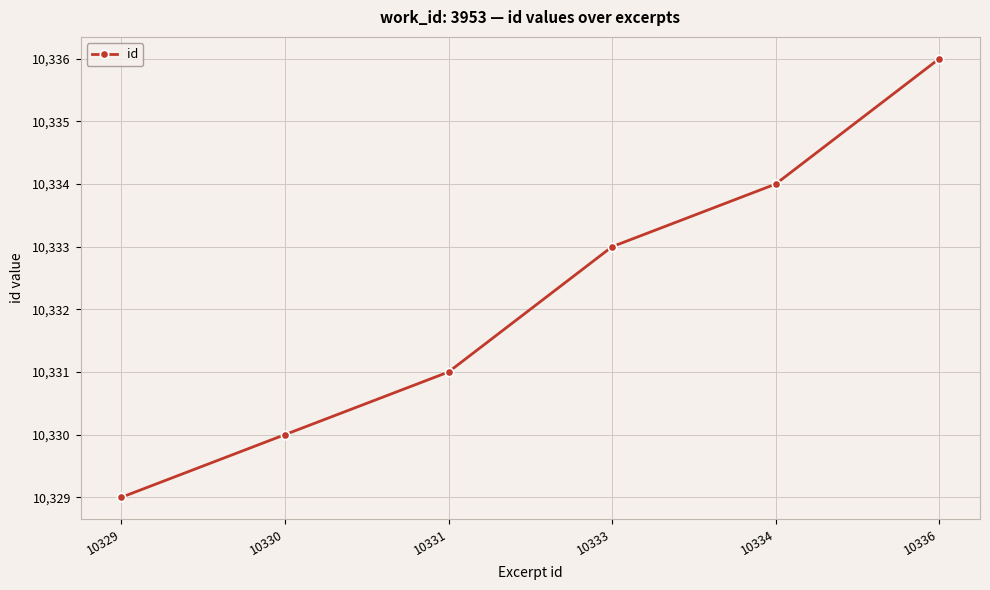

List the labels in order of value, smallest first.

10329, 10330, 10331, 10333, 10334, 10336